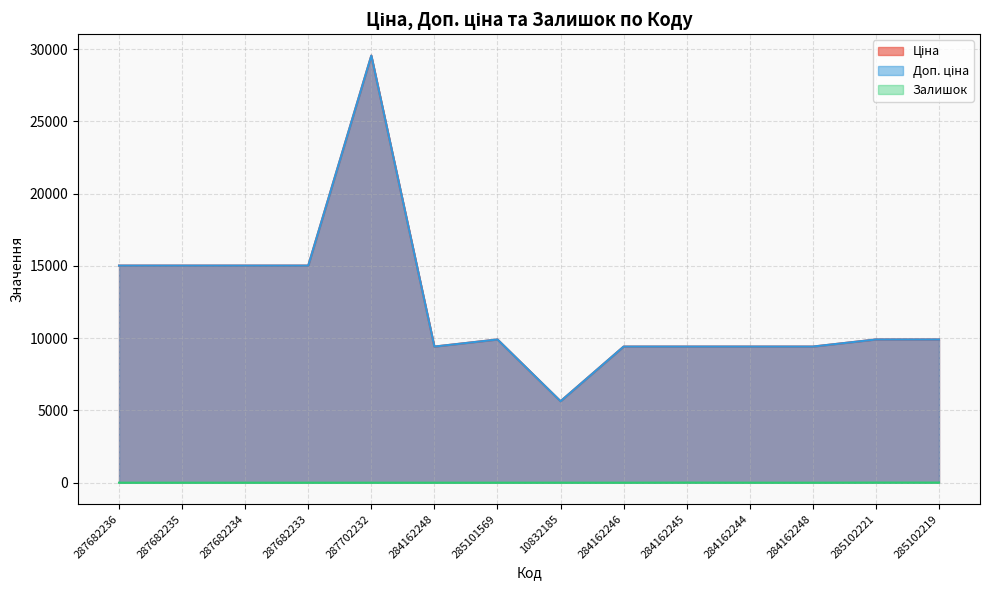

What is the value of the Ціна point at the 8th from the left?

5636.0